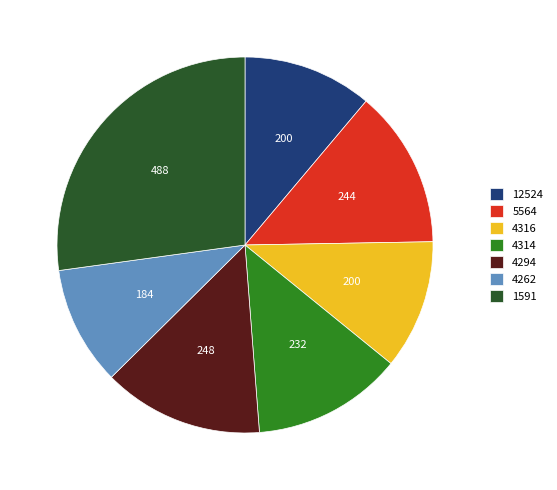

What is the ratio of the value at 4262 to the value at 12524?

0.9